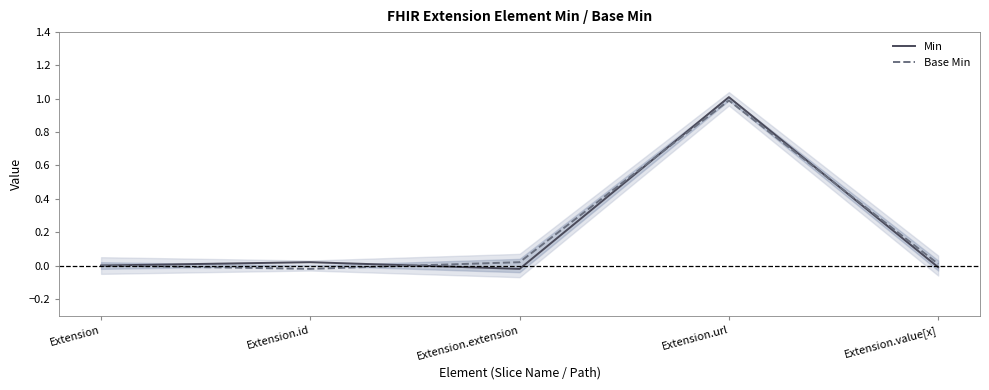

Where do Base Min and Min first cross each other?

Extension.id and Extension.extension